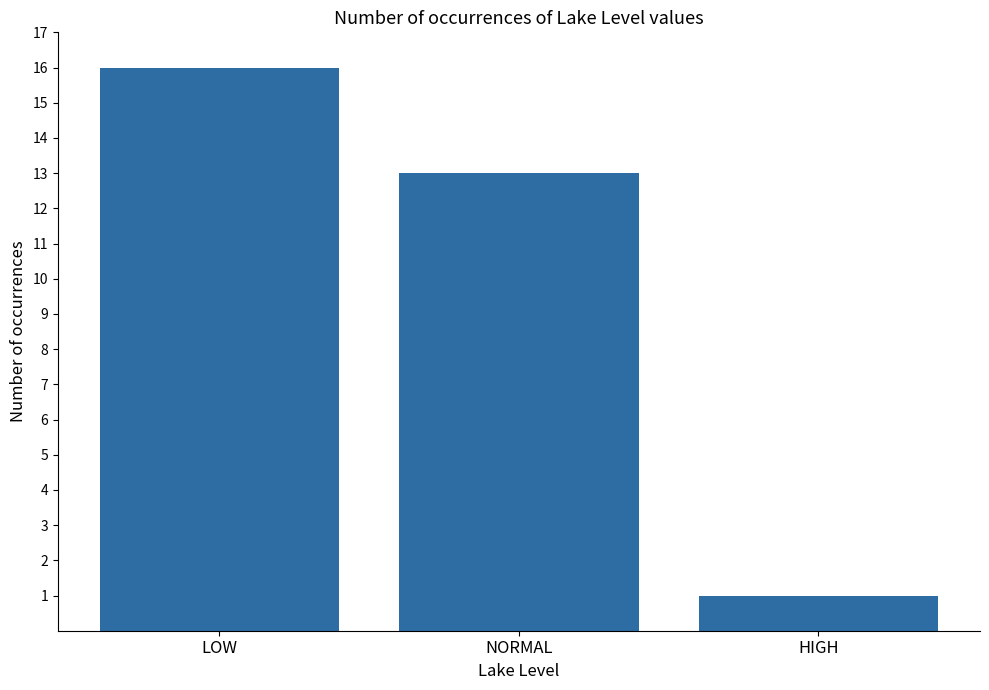

What is the approximate value at NORMAL, to the nearest 10?

10